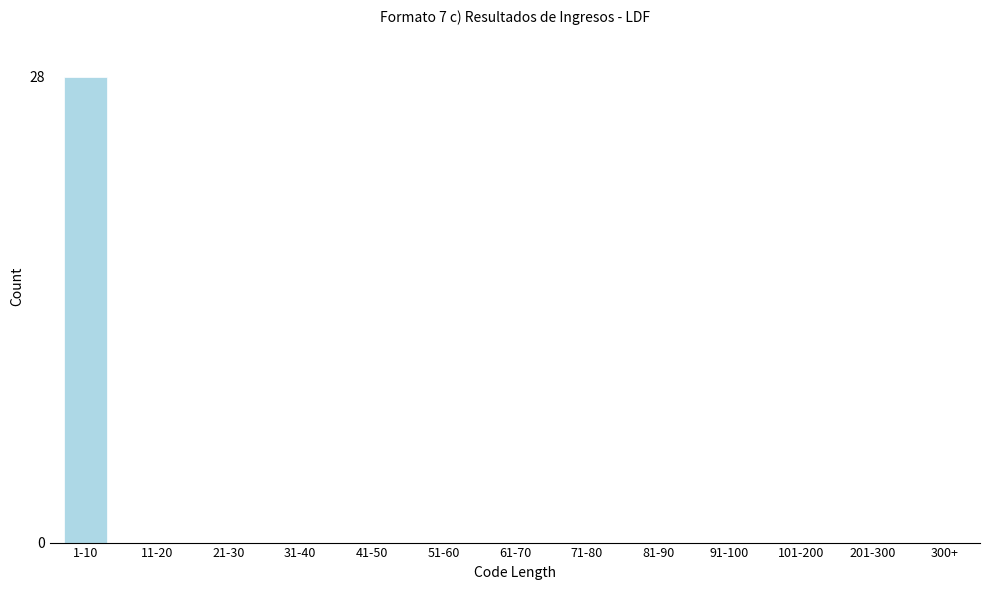

Reading left to right, list all the values displayed in this chart.

1-10=28	11-20=0	21-30=0	31-40=0	41-50=0	51-60=0	61-70=0	71-80=0	81-90=0	91-100=0	101-200=0	201-300=0	300+=0